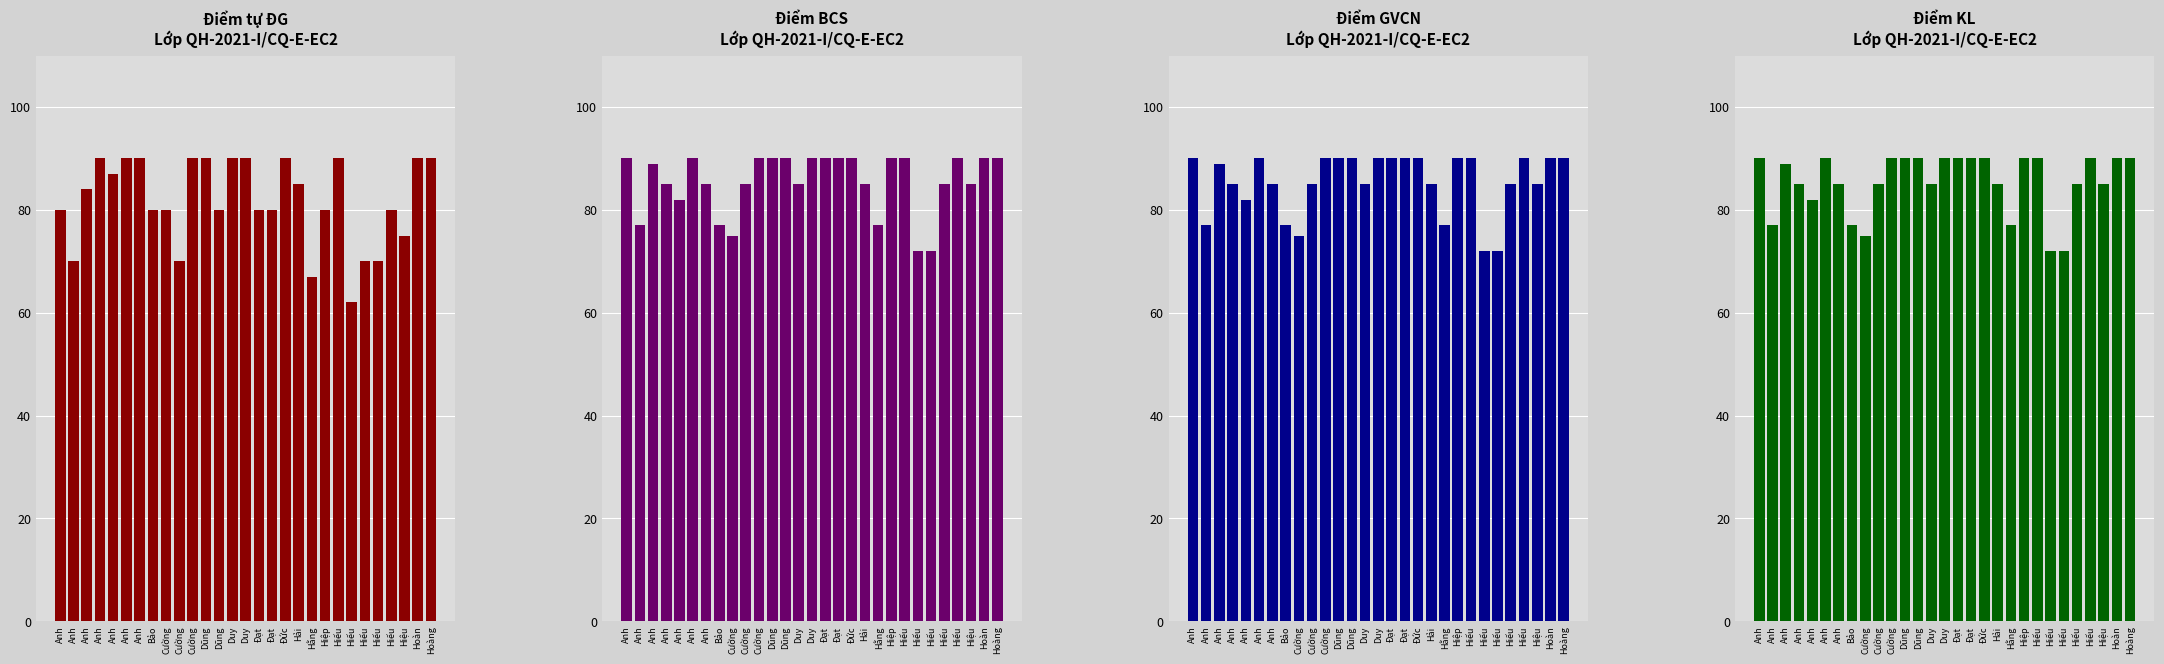

What is the greatest value displayed?

90